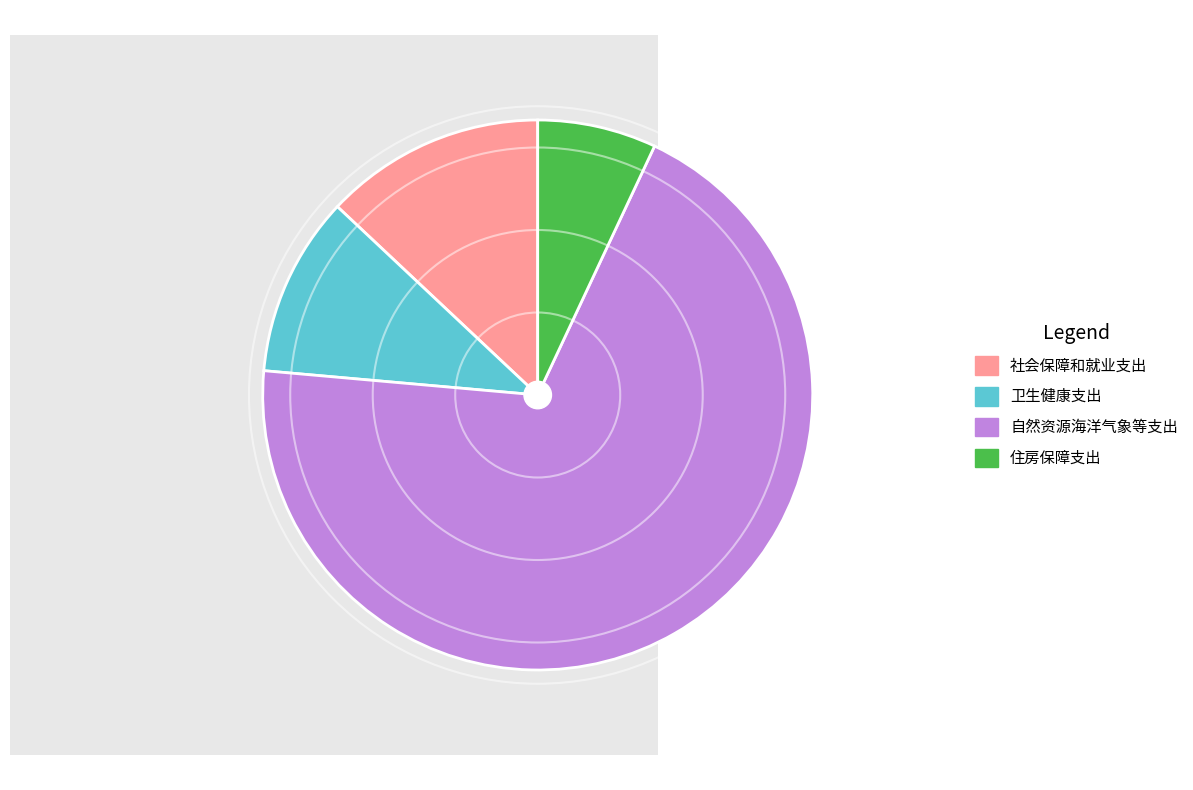

Combined, do 社会保障和就业支出 and 卫生健康支出 account for over 50%?

No